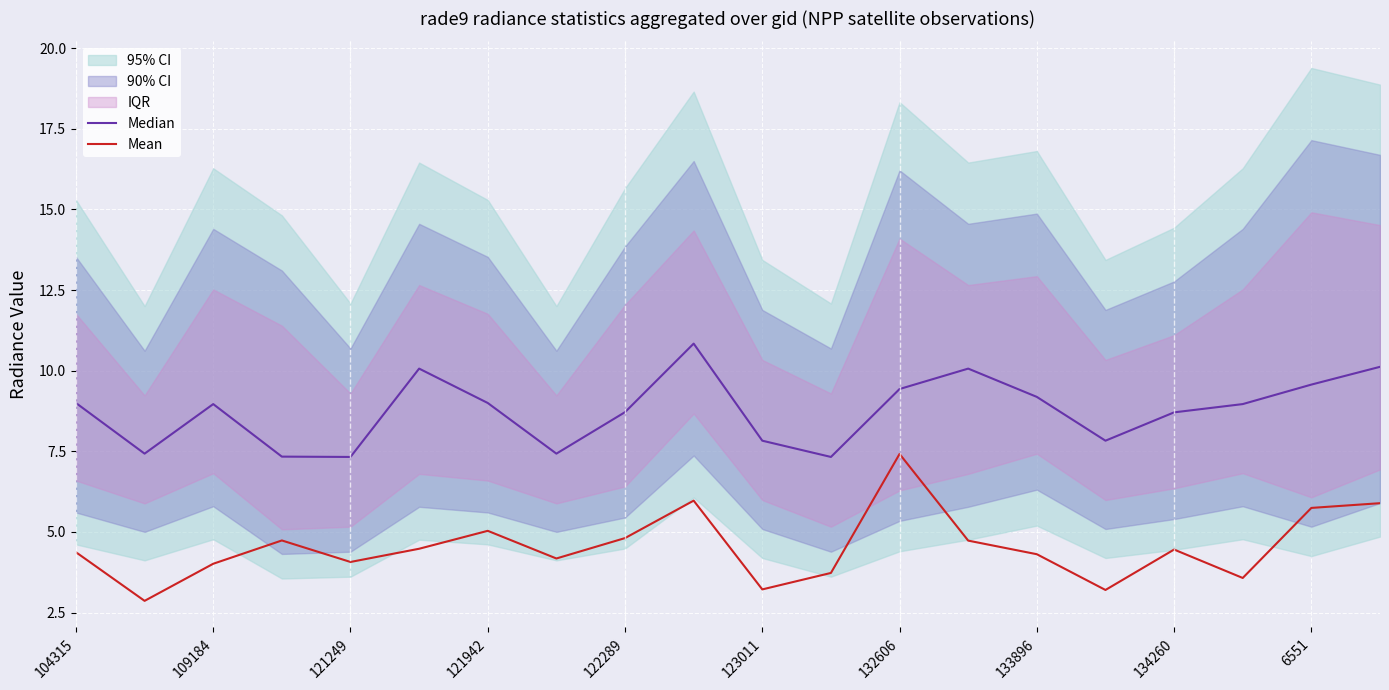

At which label does Mean reach its peak?

132606